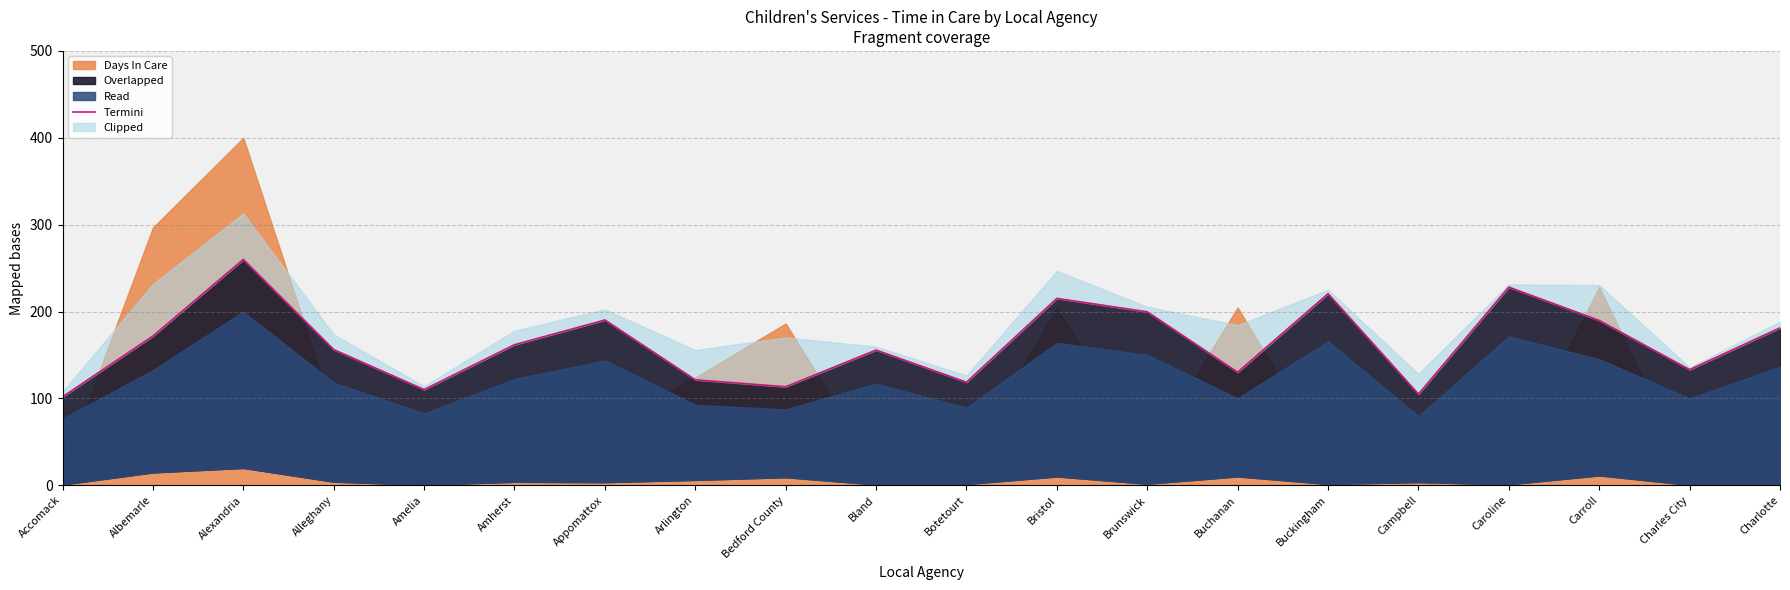

What is the difference between the maximum and minimum values?

158.1